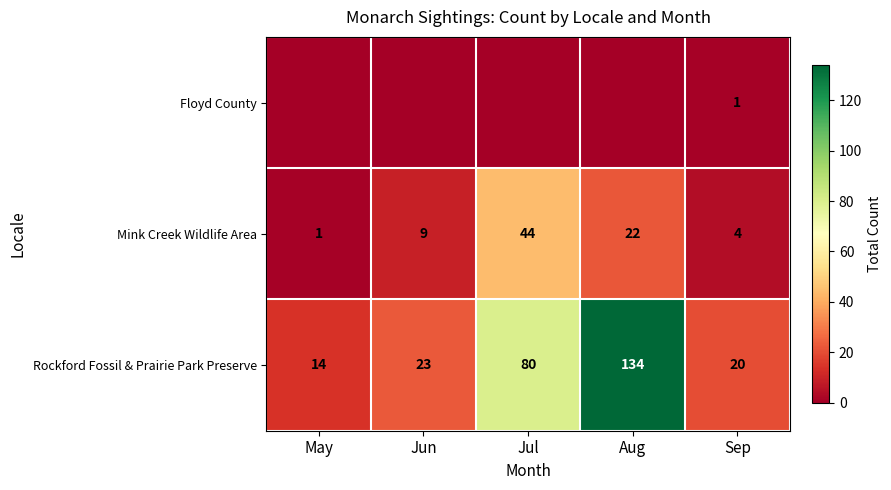

Between Sep and Aug, which is larger?

Sep